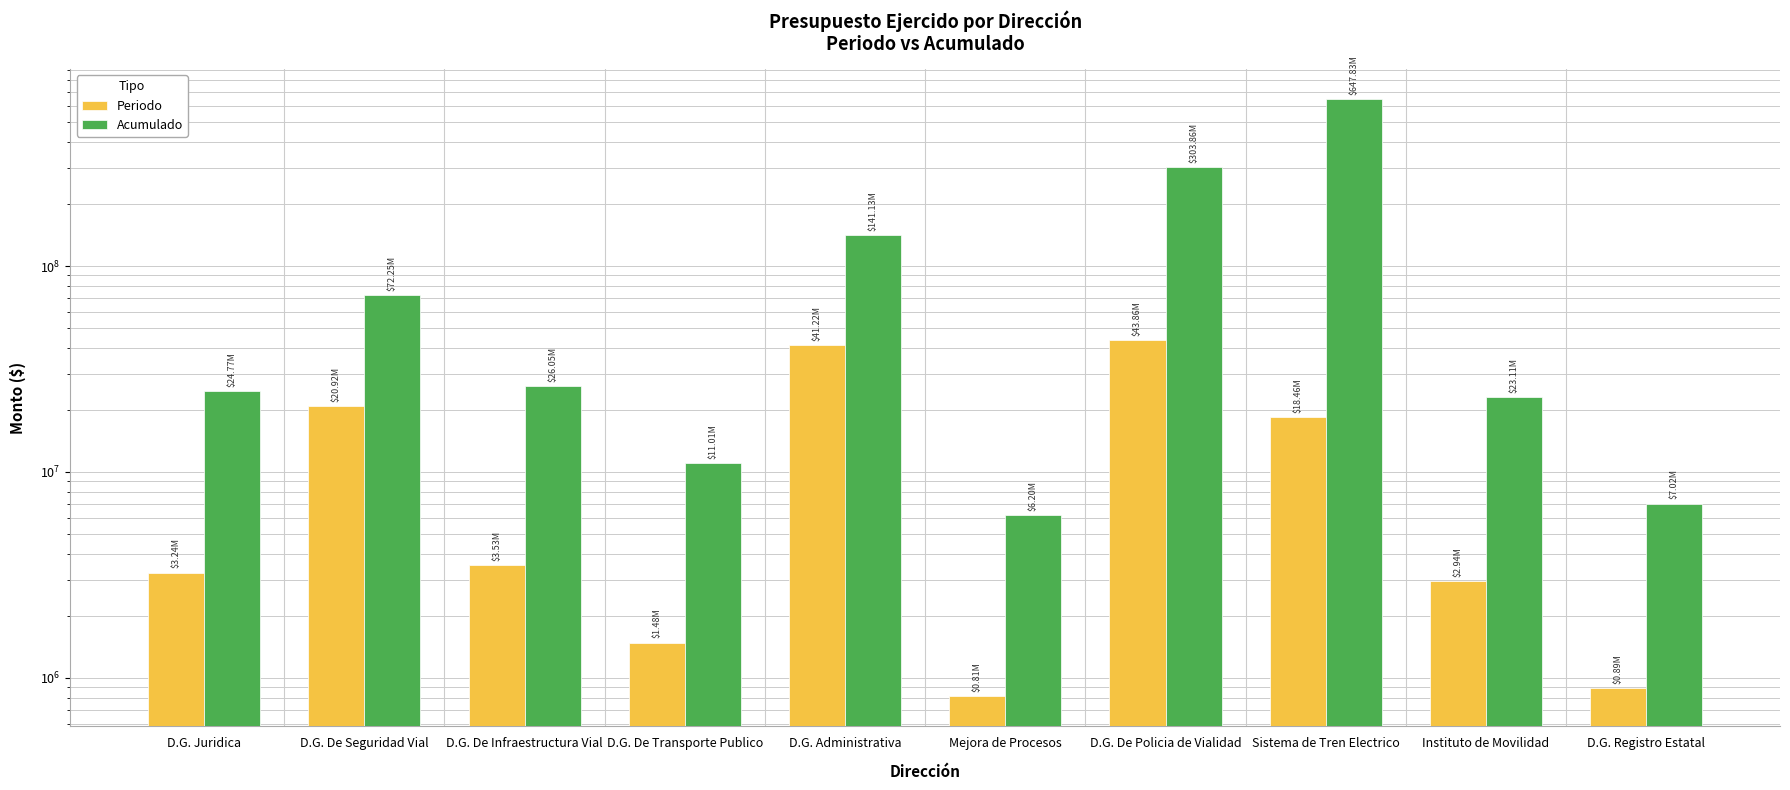

True or false: Periodo has a value of 10767144.2 at D.G. De Seguridad Vial.

False